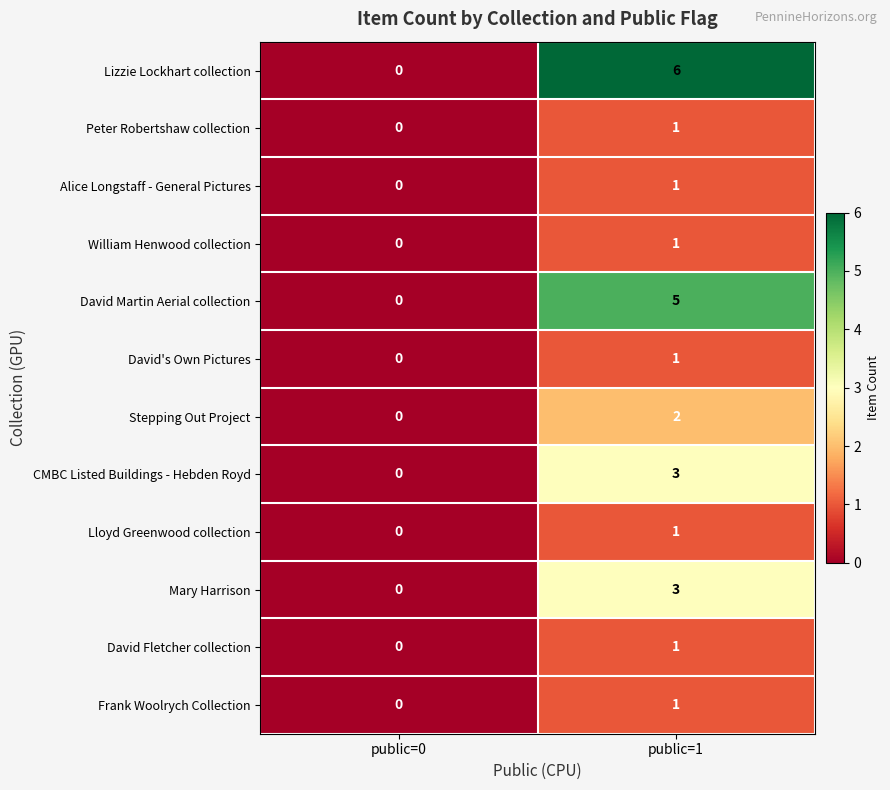

The Lizzie Lockhart collection series shows 3 at public=0. True or false?

False